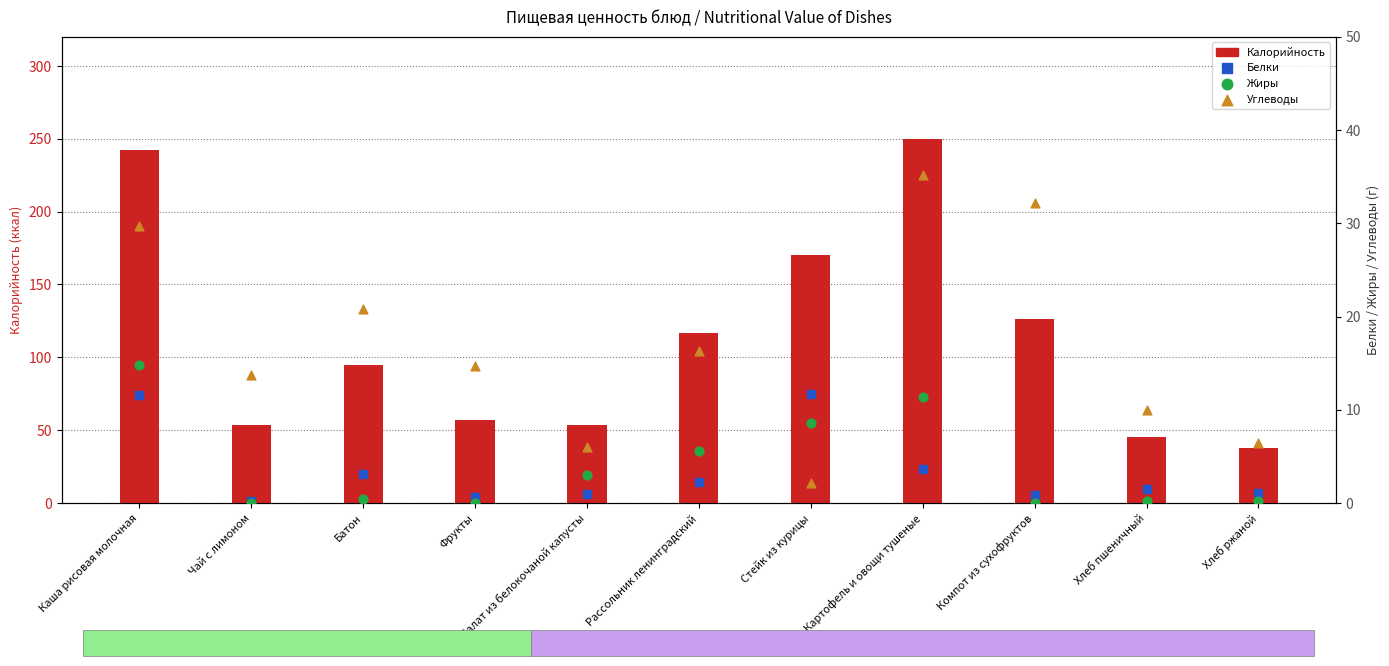

Which series has the largest total across all categories?

Калорийность